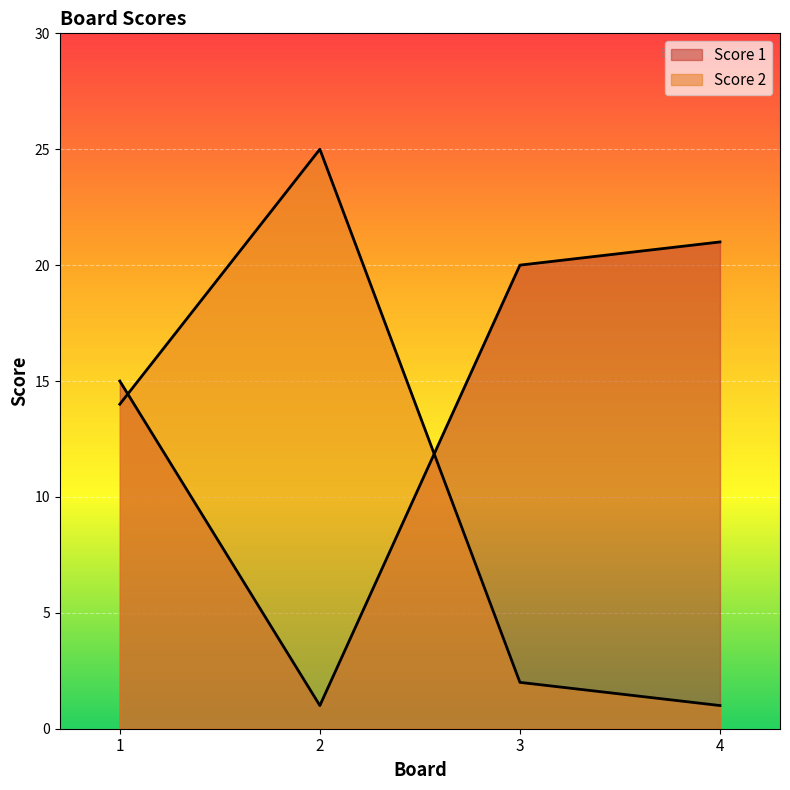

Which has a higher value, 2 or 1?

1